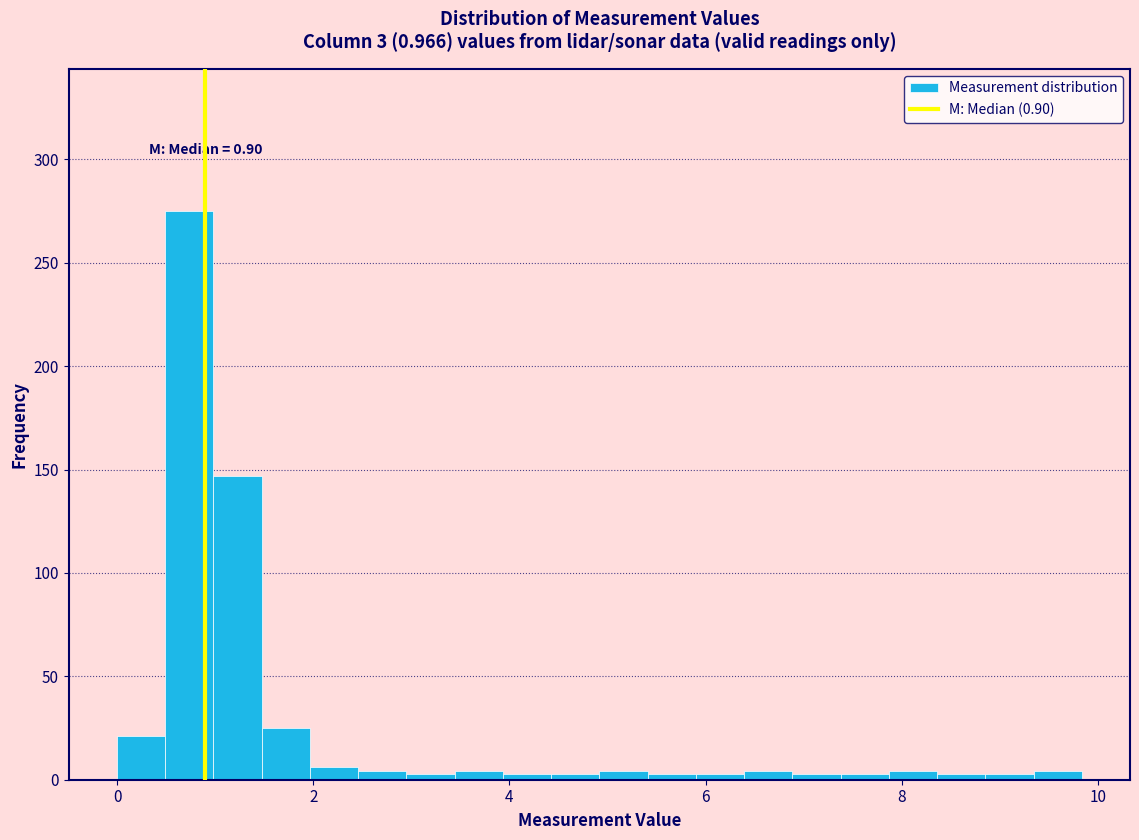

Around what value on the x-axis is the tallest bar? Give the approximate position of its centre, as read against the axis.

0.8